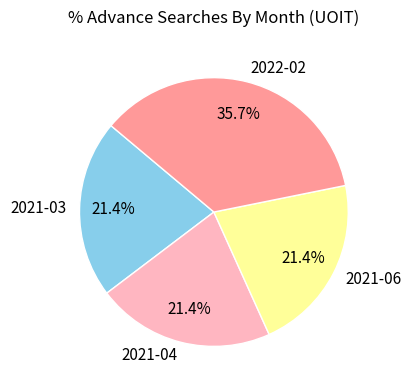

What percentage is the 2021-04 slice, to the nearest percent?

21%